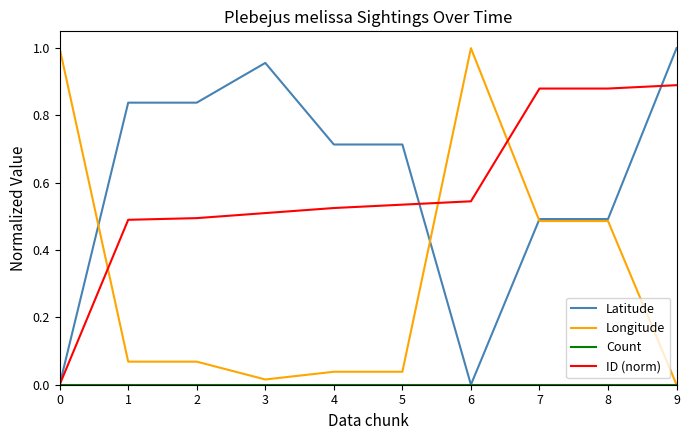

Is the value of Latitude at 7 greater than the value of ID (norm) at 5?

No